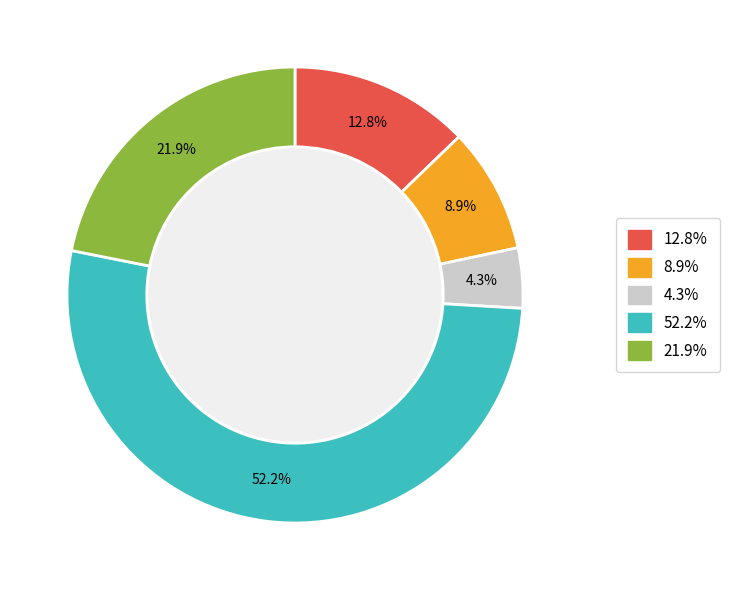

Is there any slice that represents more than half of the pie?

Yes